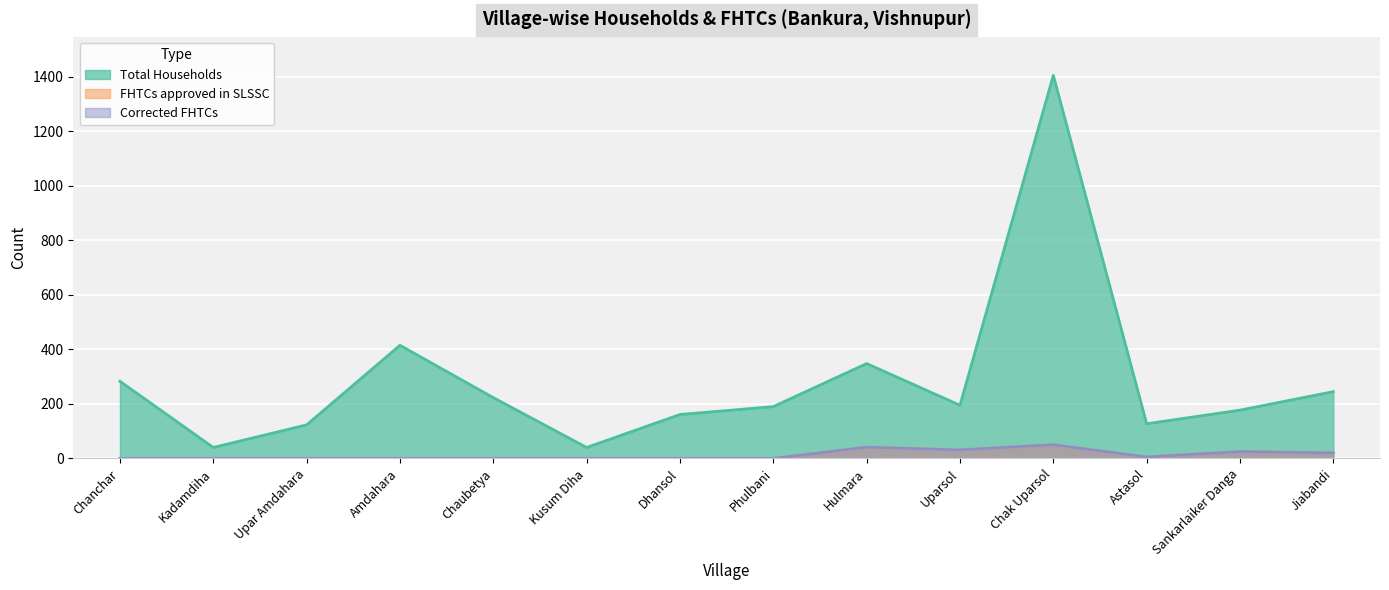

What is the maximum value shown in the chart?

1406